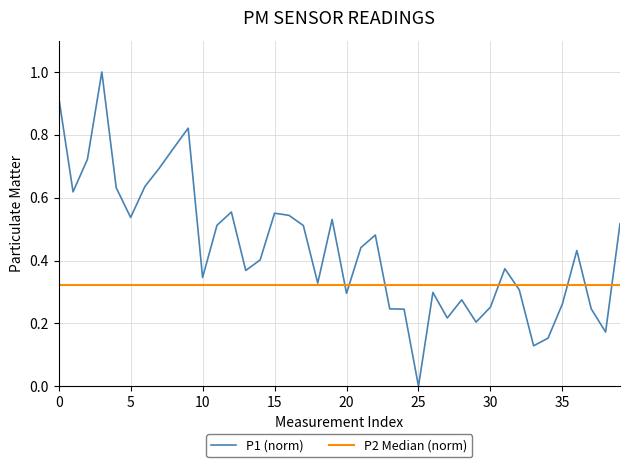

List the series in order of their peak value, lowest first.

P2 Median (norm), P1 (norm)